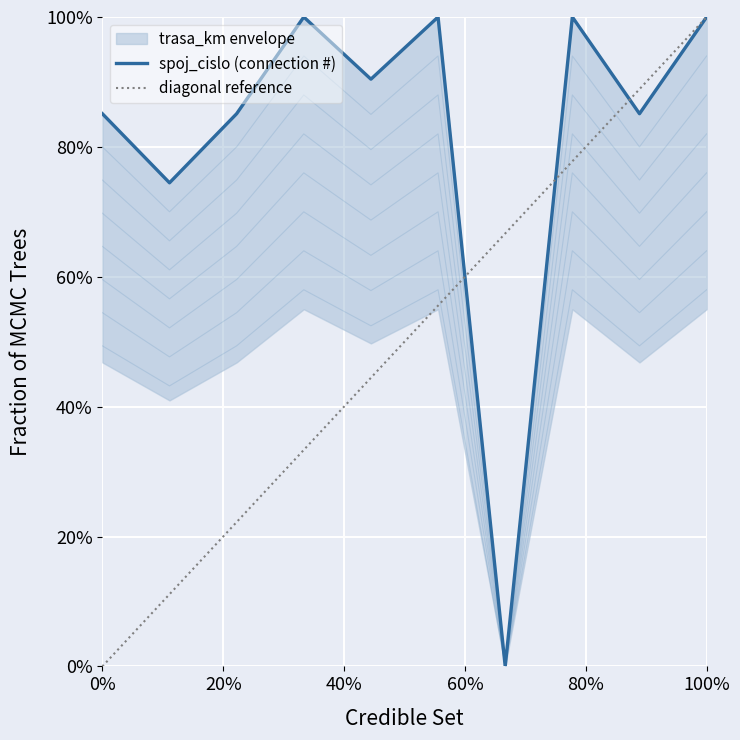

Is it true that the value at 9 is 0.1?

False